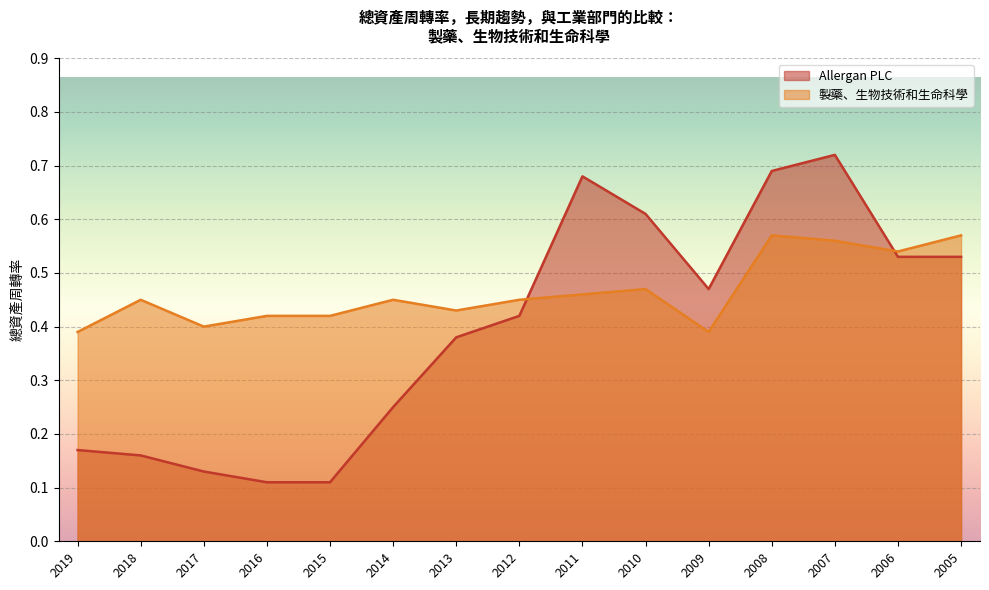

Does the chart display data point markers on the line(s)?

No